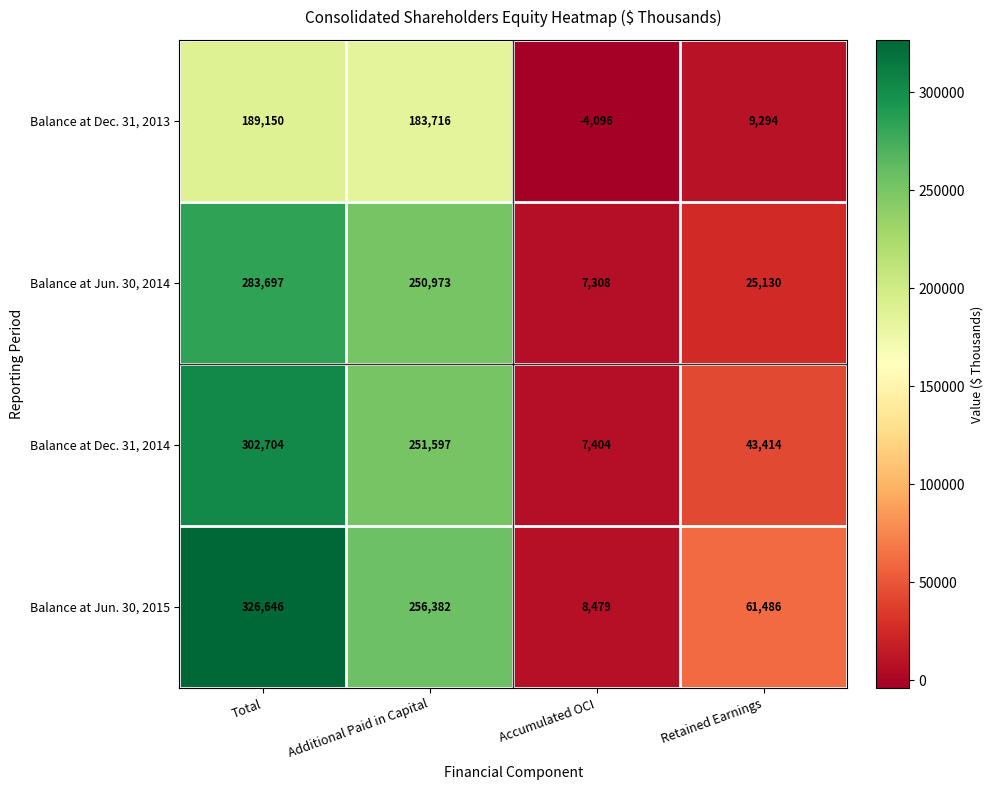

Which series has the largest range (max minus min)?

Balance at Jun. 30, 2015